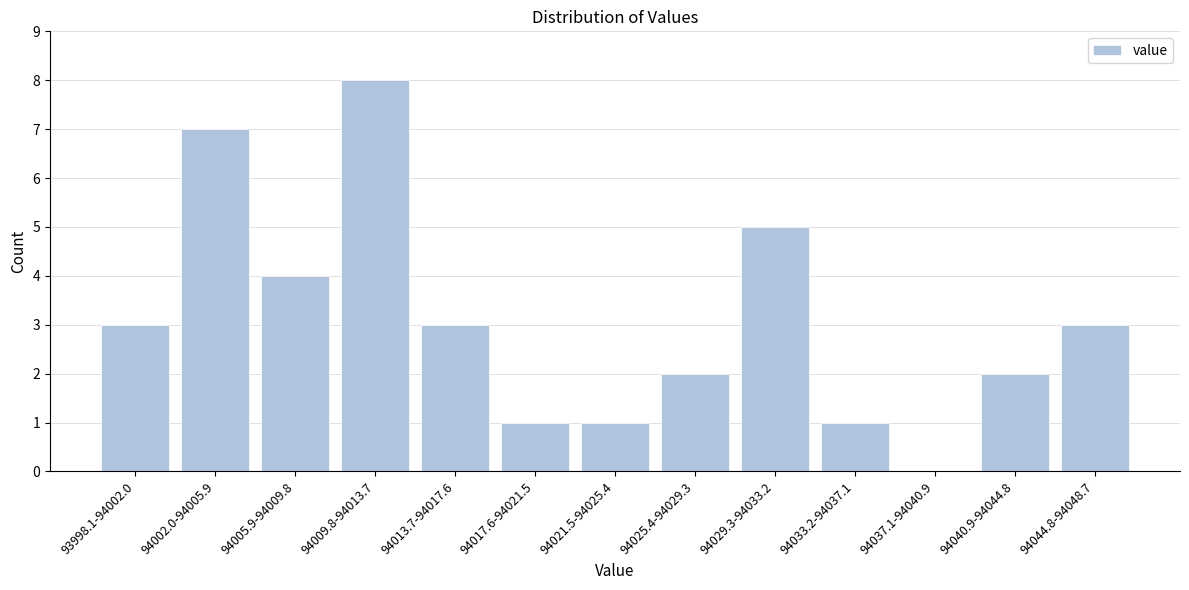

Reading left to right, what are all the values shown in this chart?

93998.1-94002.0=3	94002.0-94005.9=7	94005.9-94009.8=4	94009.8-94013.7=8	94013.7-94017.6=3	94017.6-94021.5=1	94021.5-94025.4=1	94025.4-94029.3=2	94029.3-94033.2=5	94033.2-94037.1=1	94037.1-94040.9=0	94040.9-94044.8=2	94044.8-94048.7=3